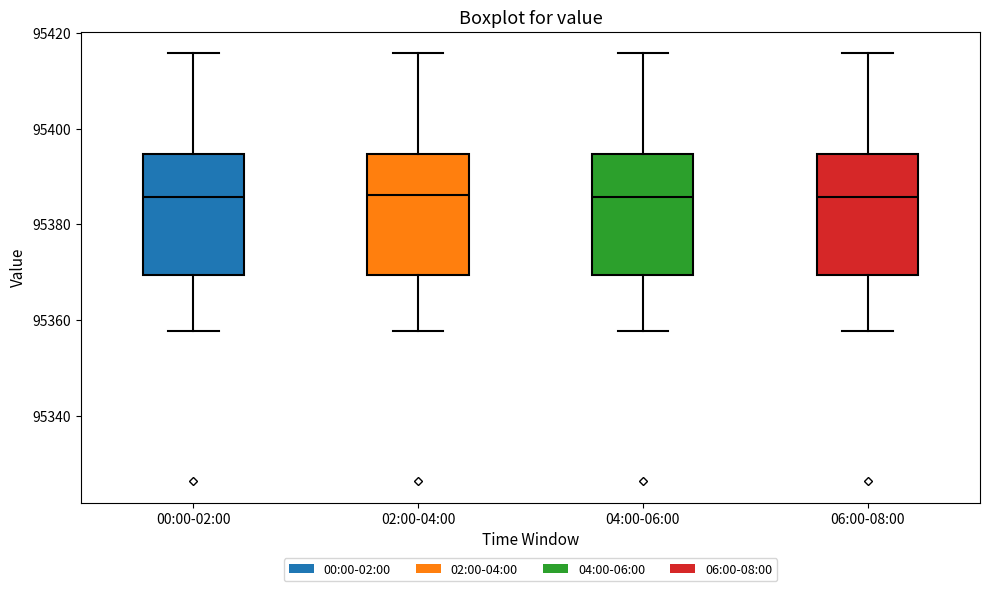

Where does the lower whisker of the box for 00:00-02:00 end on the y-axis? The values are not printed on the chart, so give them approximately, as read against the axis.

95358